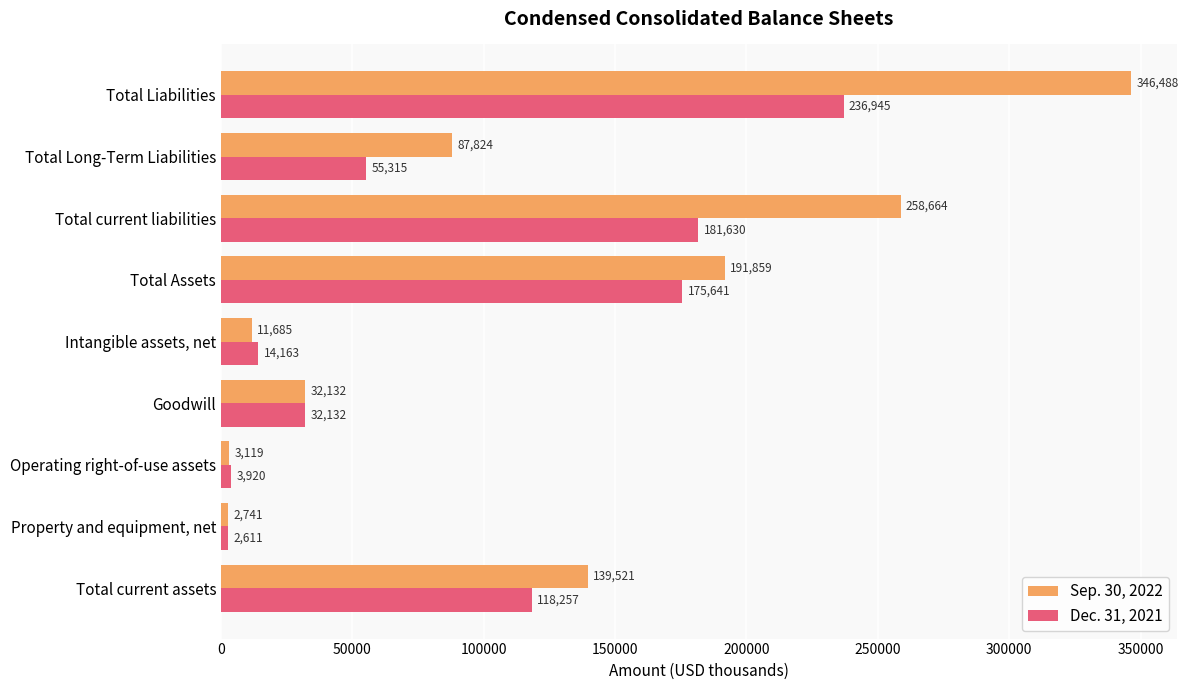

How many distinct data groups are displayed?

2